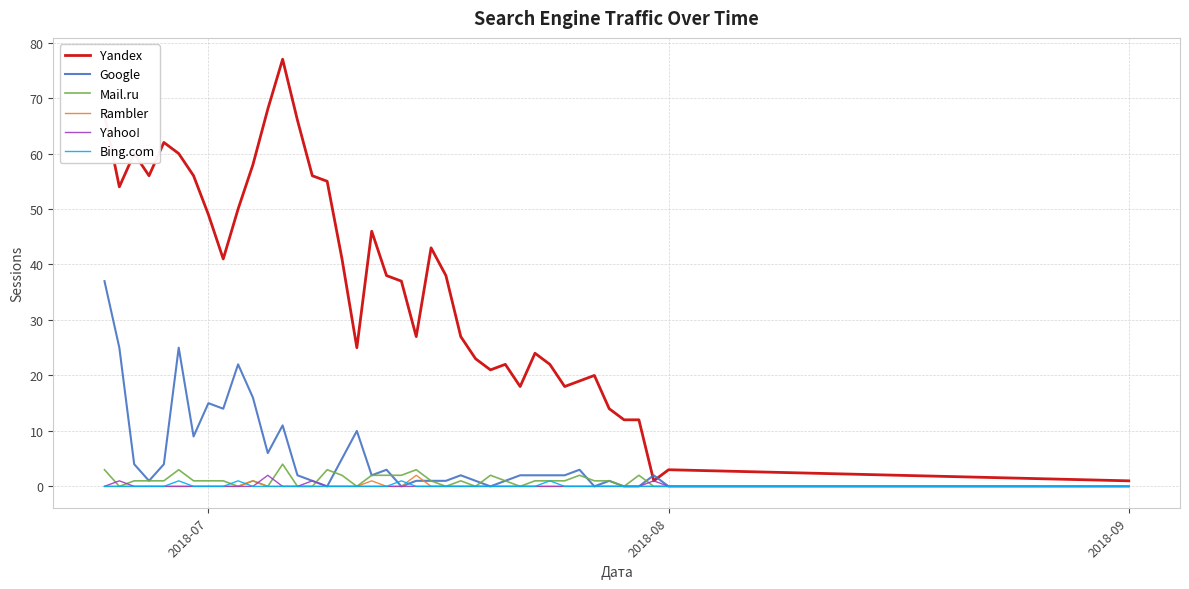

What is the maximum value for Mail.ru?

4